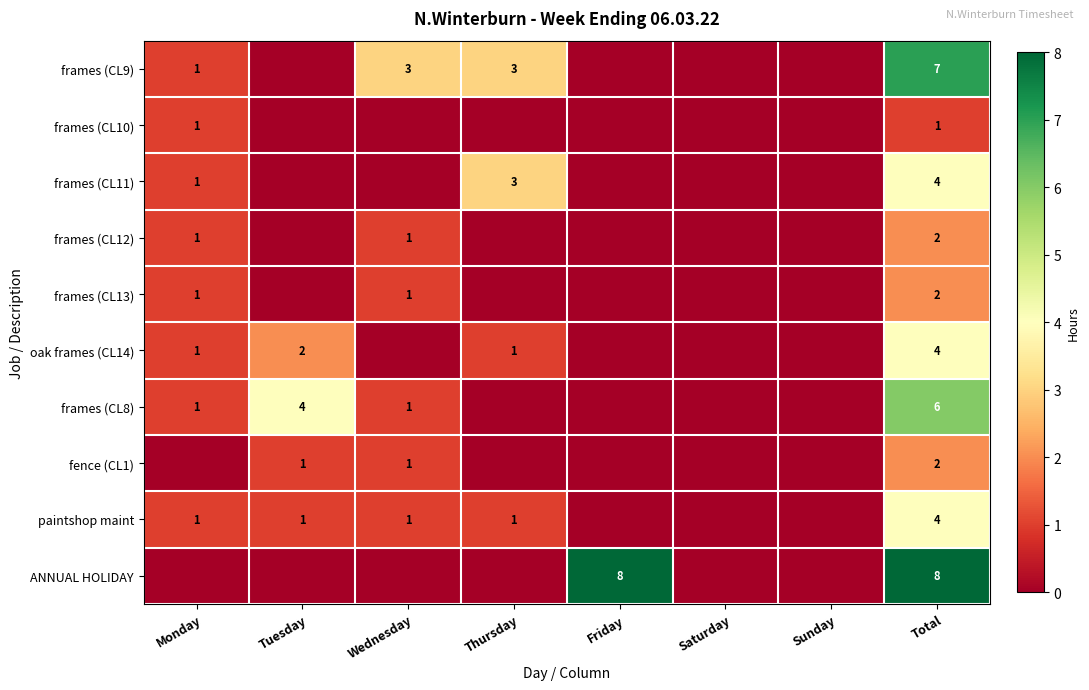

At which category does the chart reach its peak across all series?

Friday